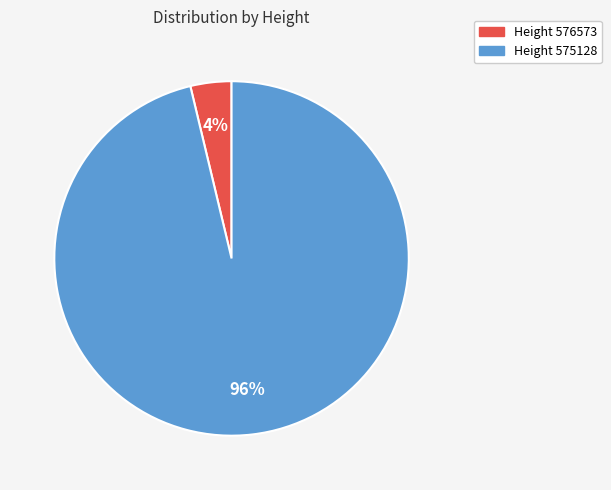

Between Height 576573 and Height 575128, which is larger?

Height 575128